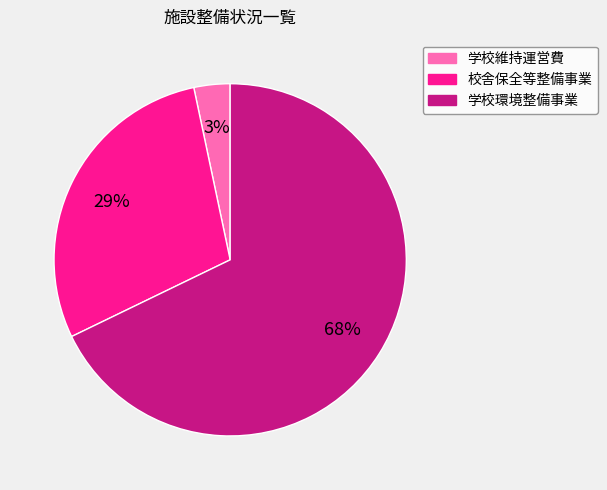

To the nearest percent, what is the difference between the 学校維持運営費 and 学校環境整備事業 slice percentages?

65%